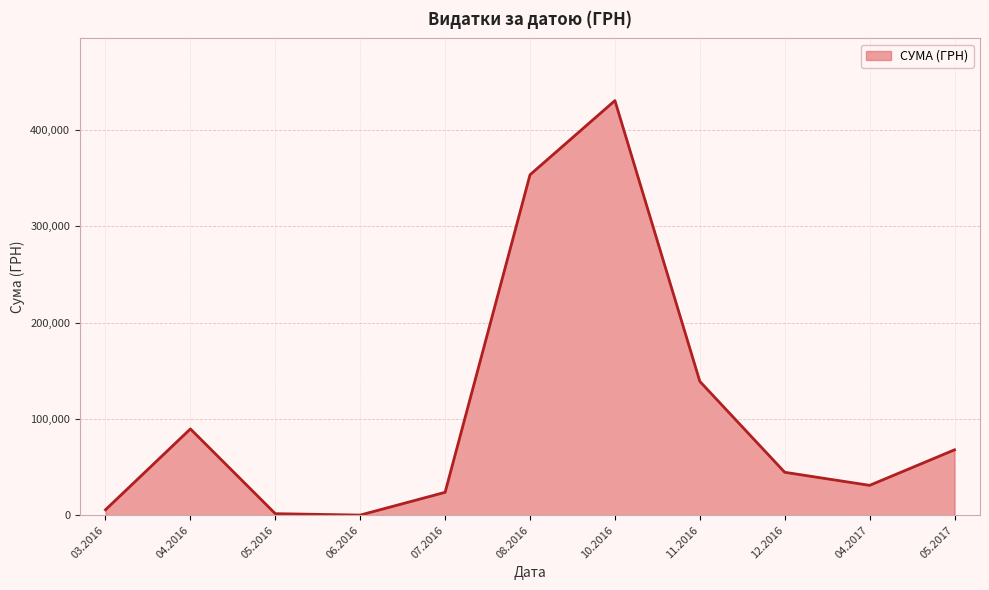

Which has a higher value, 12.2016 or 04.2016?

04.2016